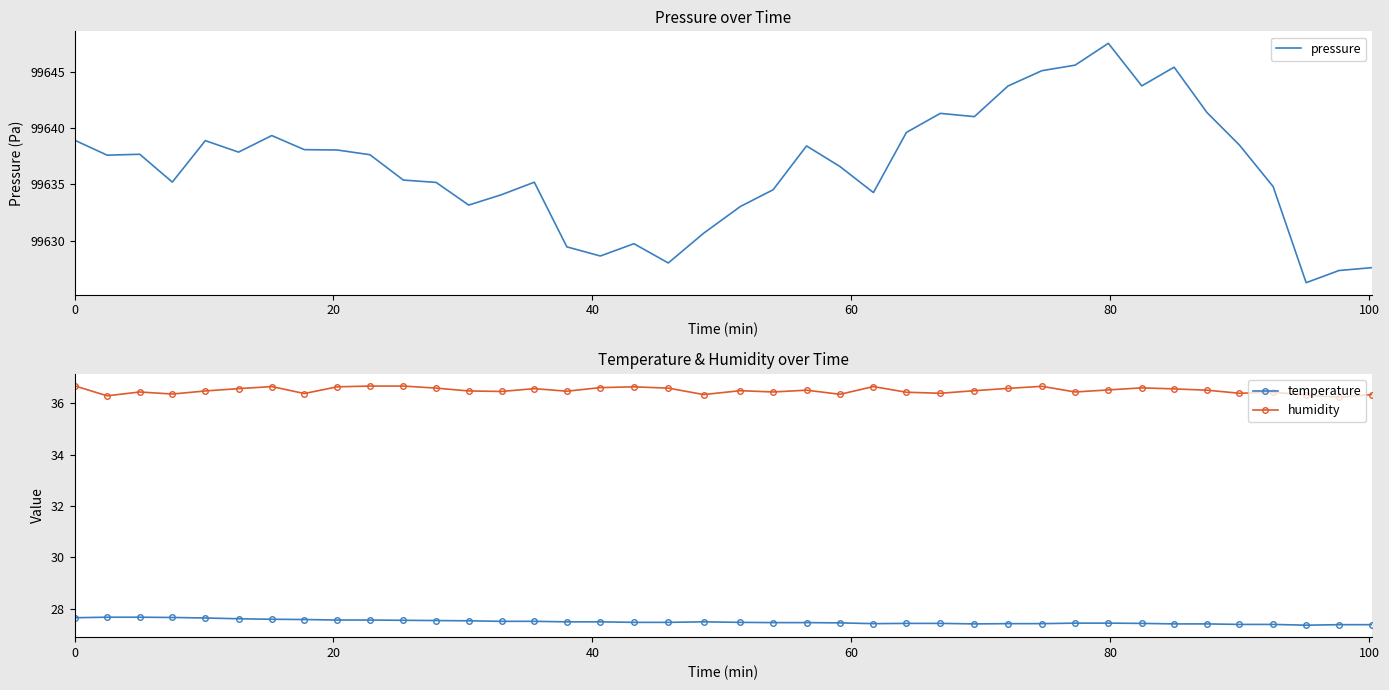

True or false: temperature and pressure cross at least once.

False